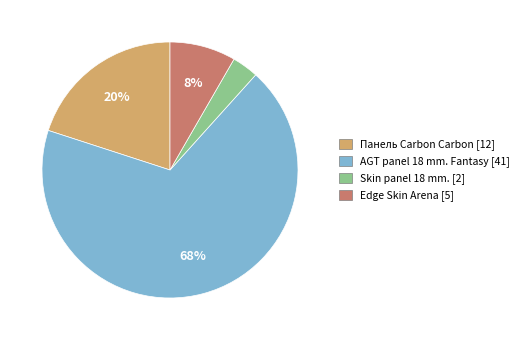

Is there any slice that represents more than half of the pie?

Yes